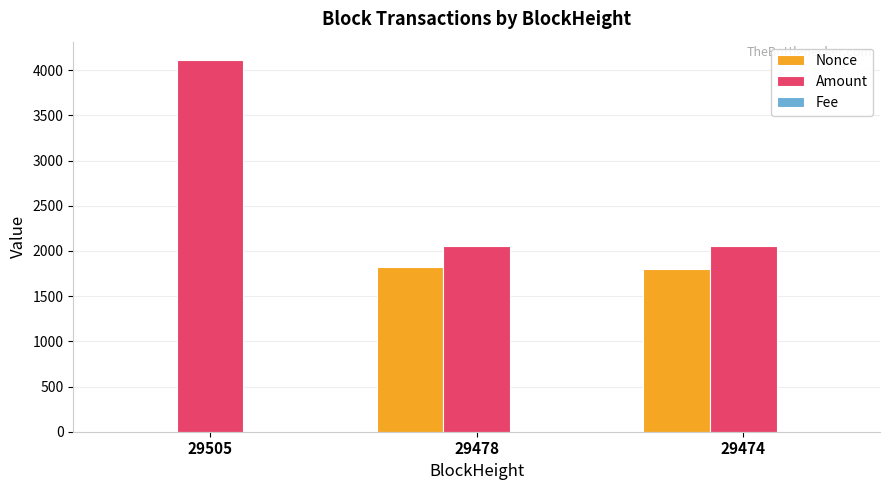

Which category has the highest value in the Amount series?

29505